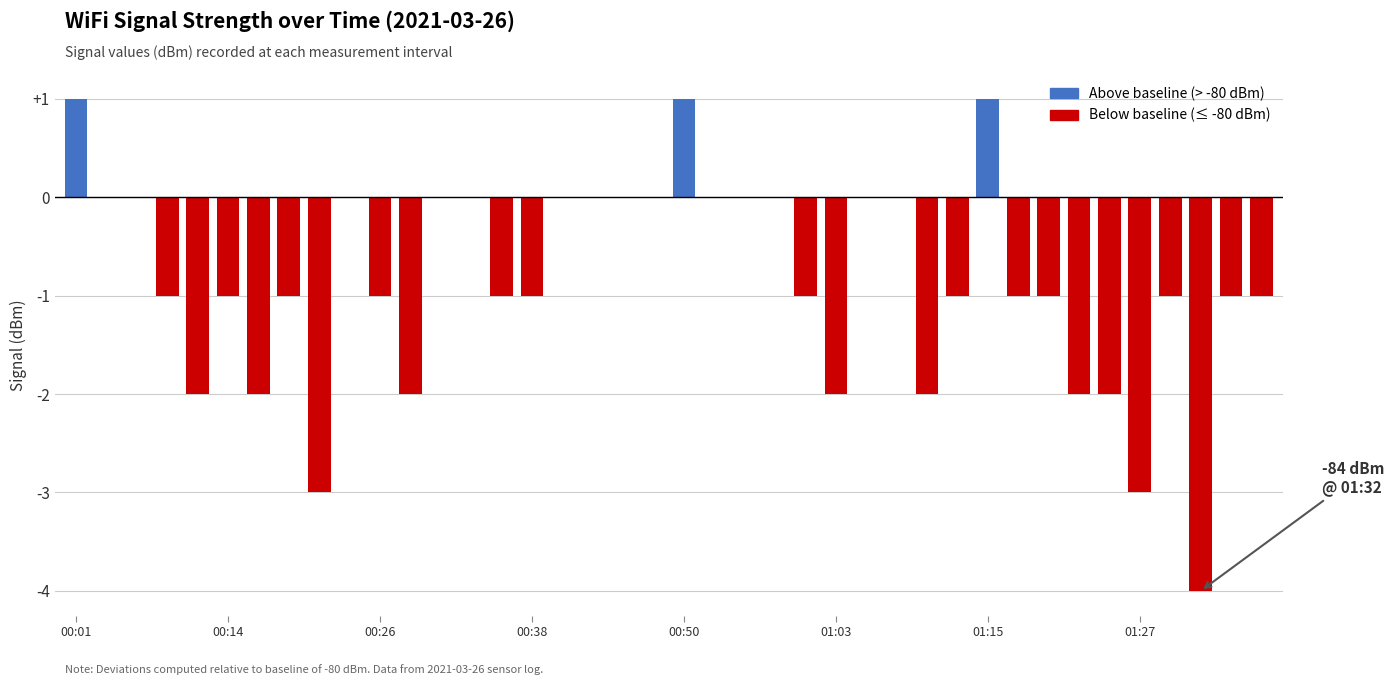

The chart shows a value of -1 at 00:14. True or false?

True